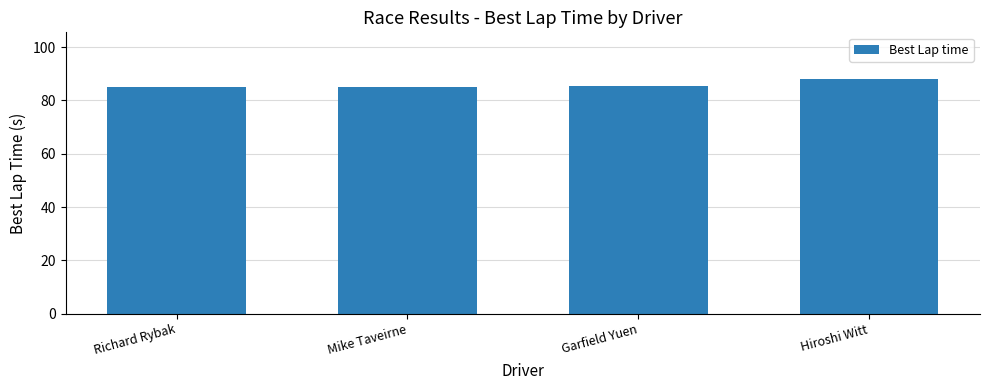

How many categories are shown in the chart?

4